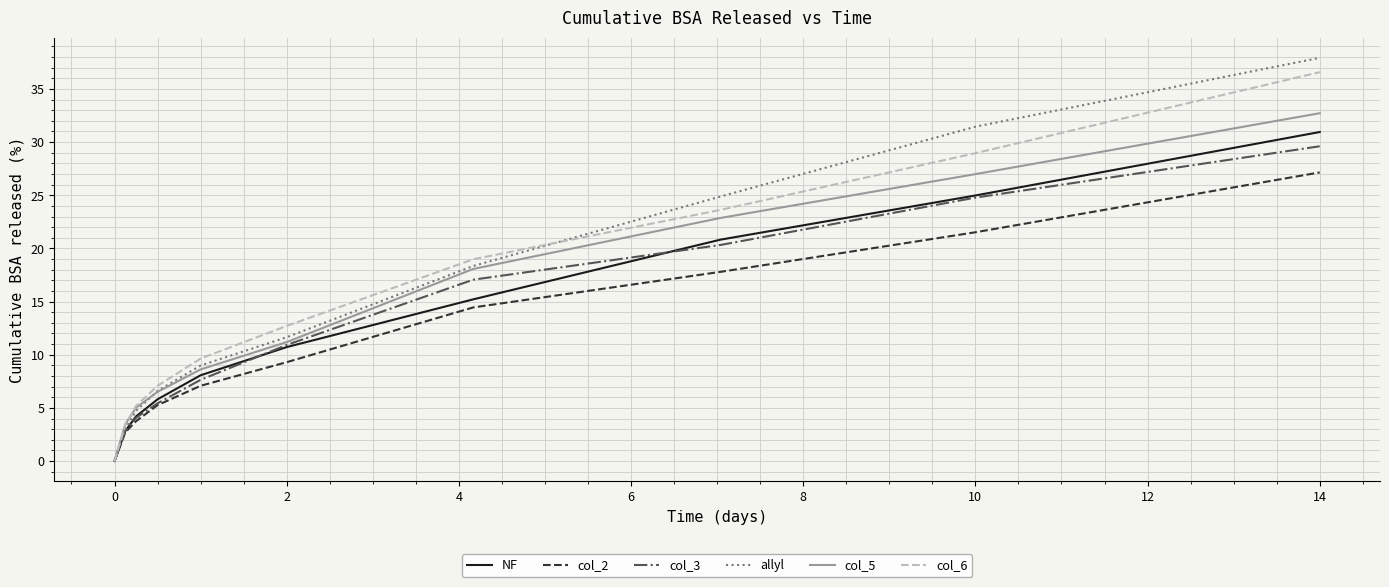

Which series has the widest spread of values?

allyl